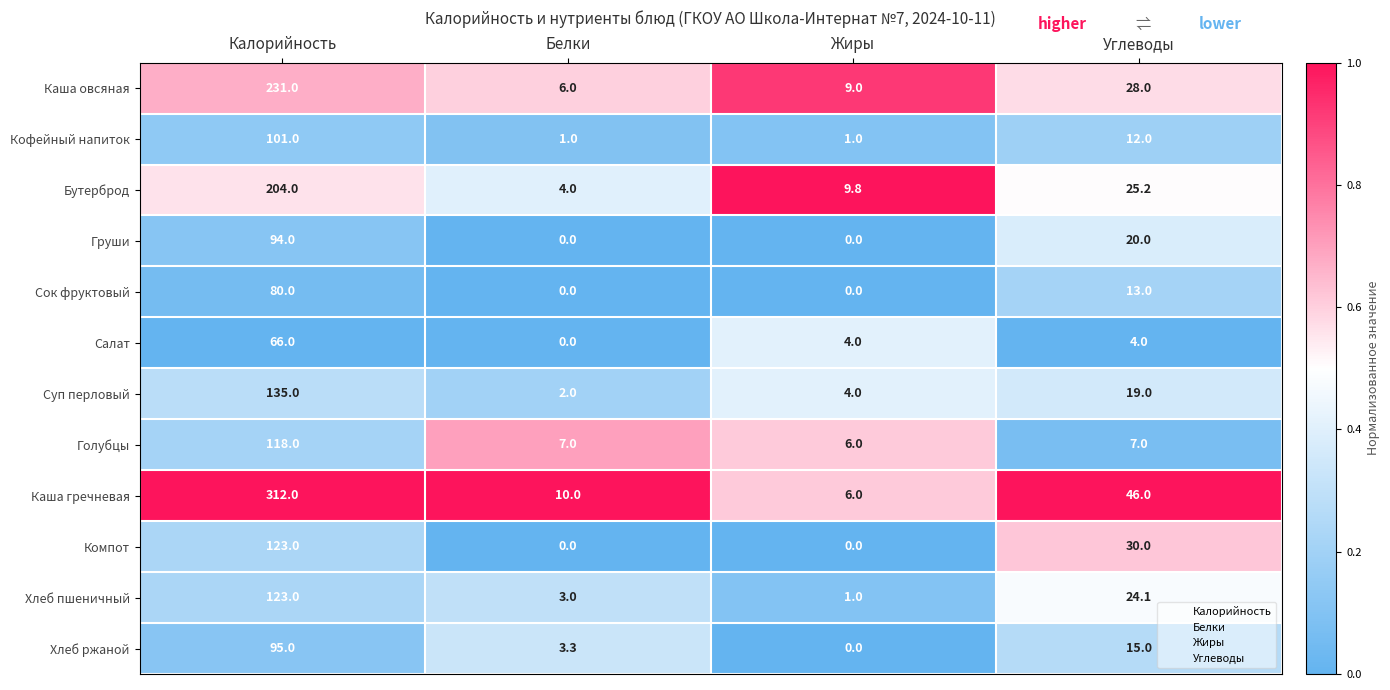

Which series changed the most between Калорийность and Углеводы?

Каша гречневая